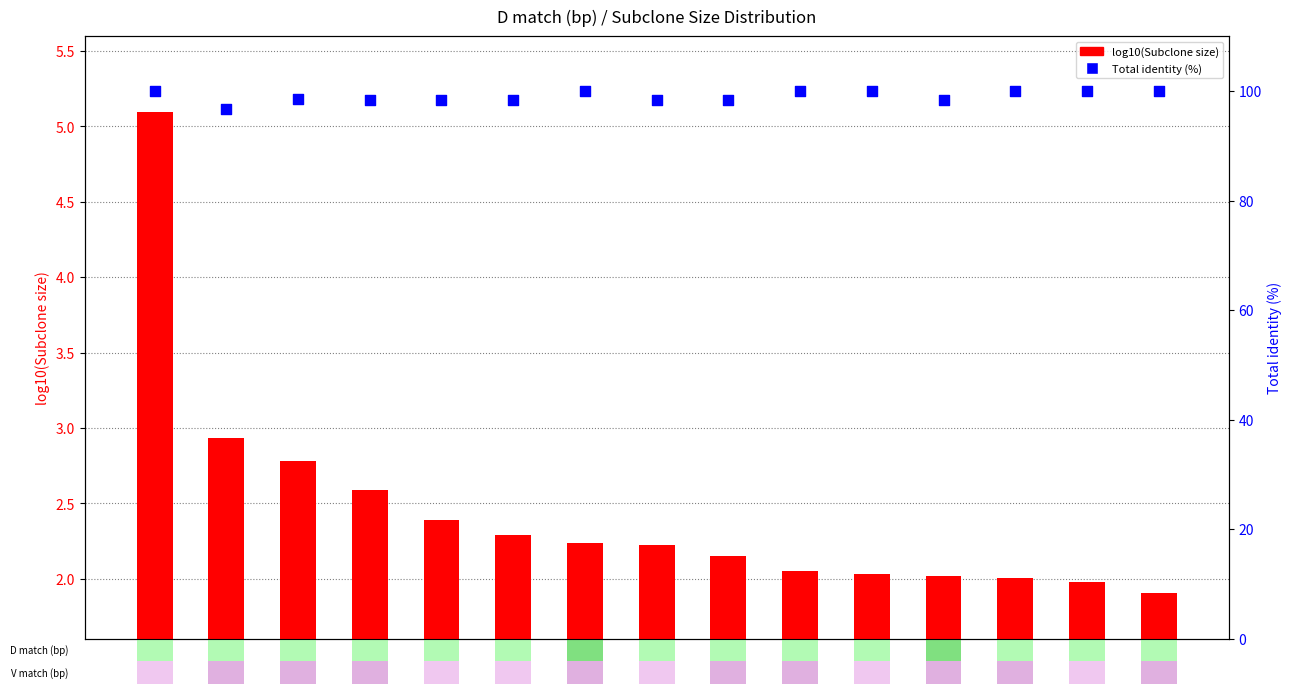

At which category is the sum across all series the highest?

seq1